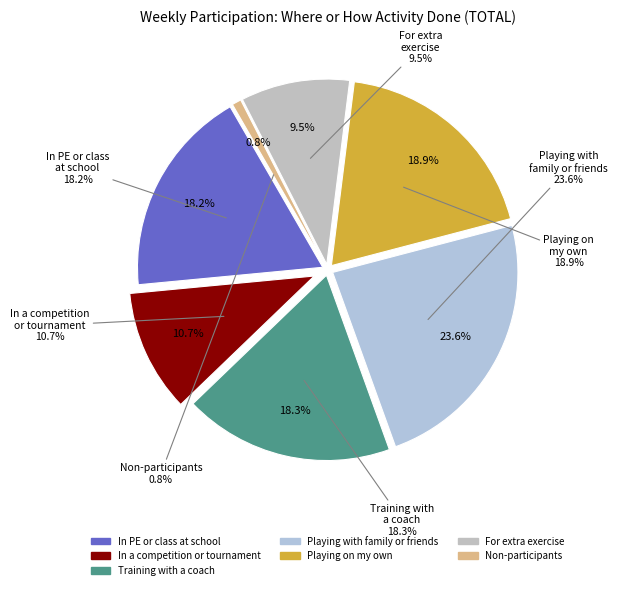

Which category has the smallest portion of the pie?

Non-participants